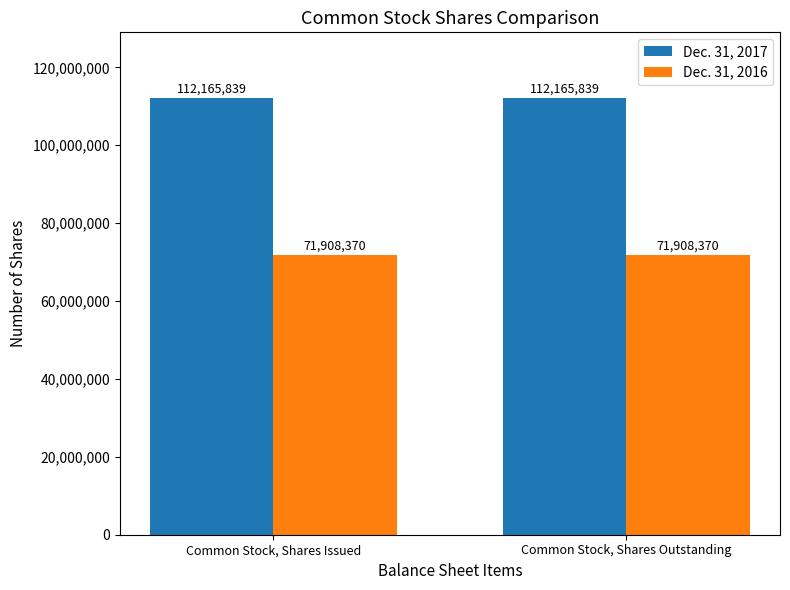

What is the difference between the highest and lowest values at Common Stock, Shares Outstanding?

40257469